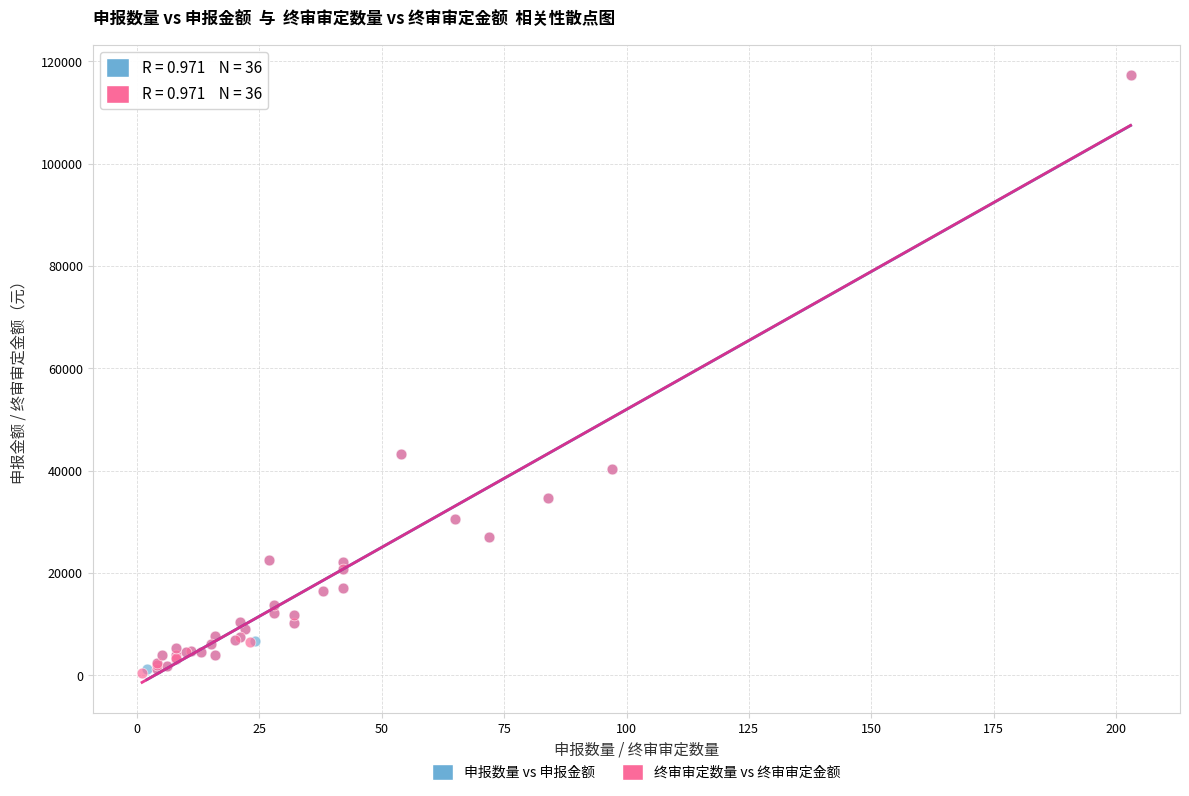

What are all the series names shown in the legend?

申报数量 vs 申报金额, 终审审定数量 vs 终审审定金额